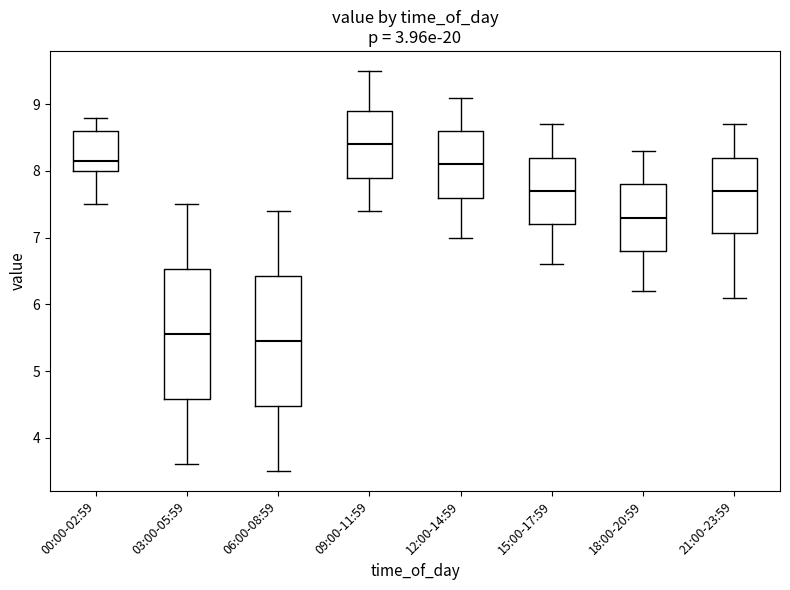

Reading left to right, transcribe this box plot: for each box, give where its median line is, the range the box spans, and where its two whiskers end, as read against the y-axis. The values are not printed on the chart, so give them approximately, as read against the axis.

00:00-02:59: median 8.2, box 8.0 to 8.6, whiskers 7.5 to 8.8
03:00-05:59: median 5.6, box 4.6 to 6.5, whiskers 3.6 to 7.5
06:00-08:59: median 5.5, box 4.5 to 6.4, whiskers 3.5 to 7.4
09:00-11:59: median 8.4, box 7.9 to 8.9, whiskers 7.4 to 9.5
12:00-14:59: median 8.1, box 7.6 to 8.6, whiskers 7.0 to 9.1
15:00-17:59: median 7.7, box 7.2 to 8.2, whiskers 6.6 to 8.7
18:00-20:59: median 7.3, box 6.8 to 7.8, whiskers 6.2 to 8.3
21:00-23:59: median 7.7, box 7.1 to 8.2, whiskers 6.1 to 8.7